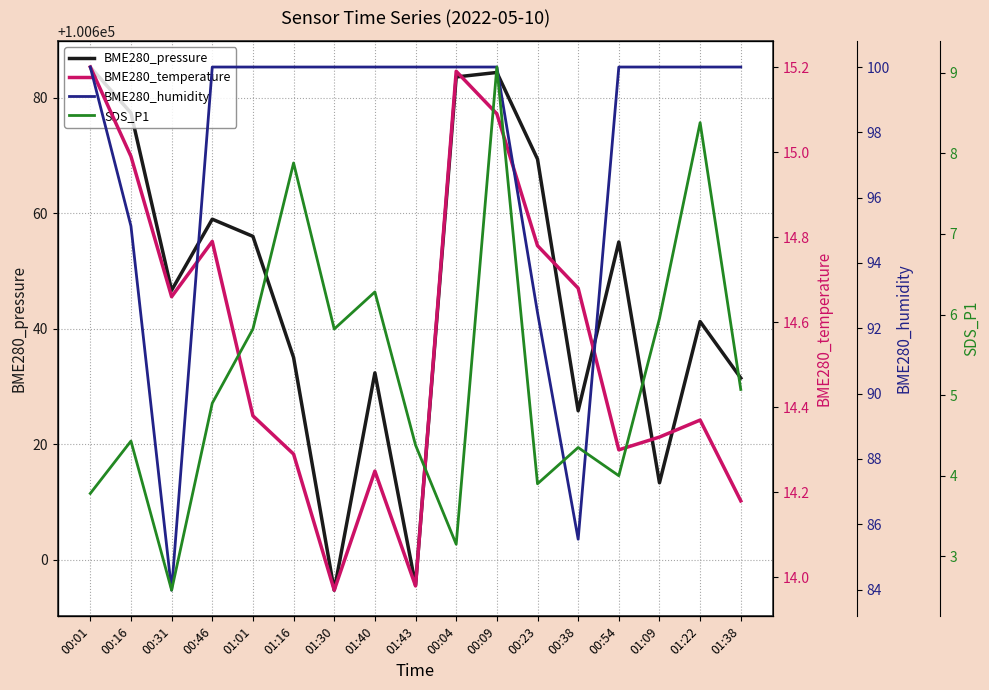

Rank the categories by BME280_humidity value from highest to lowest.

00:01, 00:46, 01:01, 01:16, 01:30, 01:40, 01:43, 00:04, 00:09, 00:54, 01:09, 01:22, 01:38, 00:16, 00:23, 00:38, 00:31